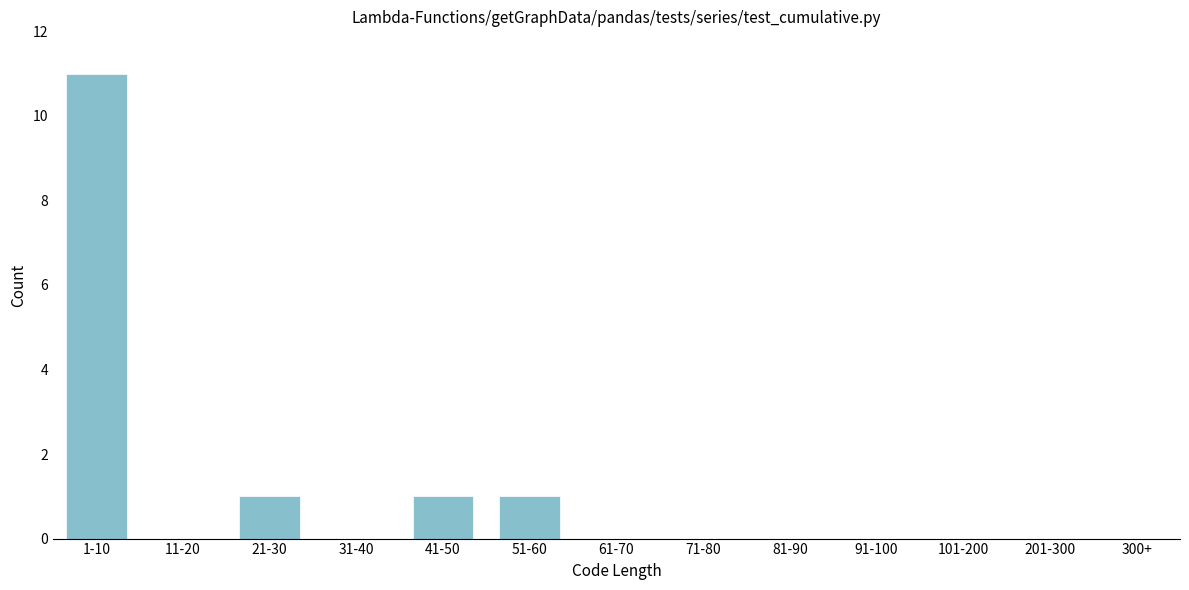

Reading right to left, list all the values displayed in this chart.

300+=0	201-300=0	101-200=0	91-100=0	81-90=0	71-80=0	61-70=0	51-60=1	41-50=1	31-40=0	21-30=1	11-20=0	1-10=11